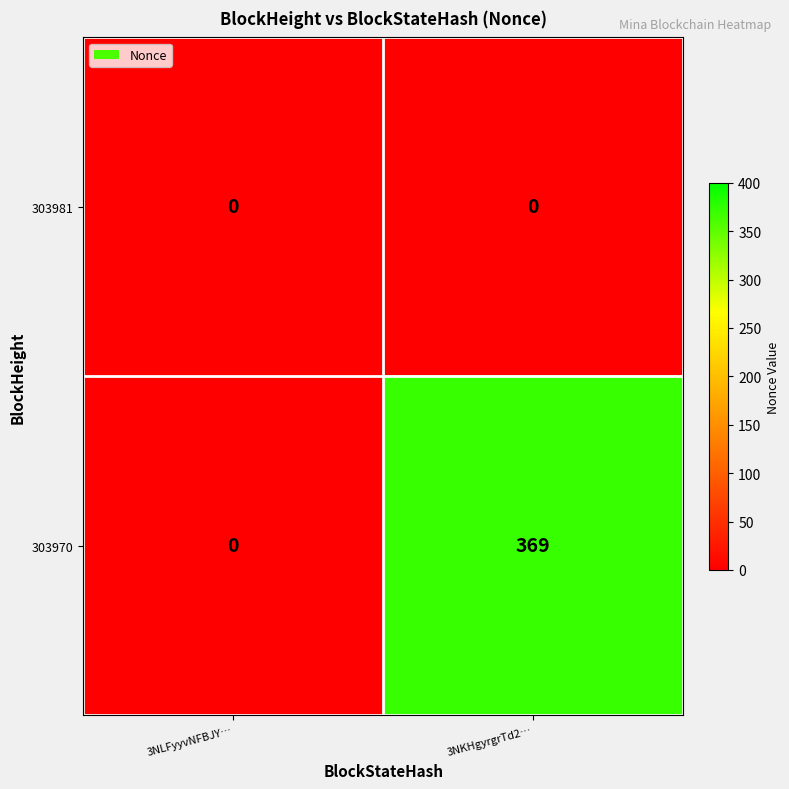

At which label is 303970 closest to 184?

3NLFyyvNFBJY…